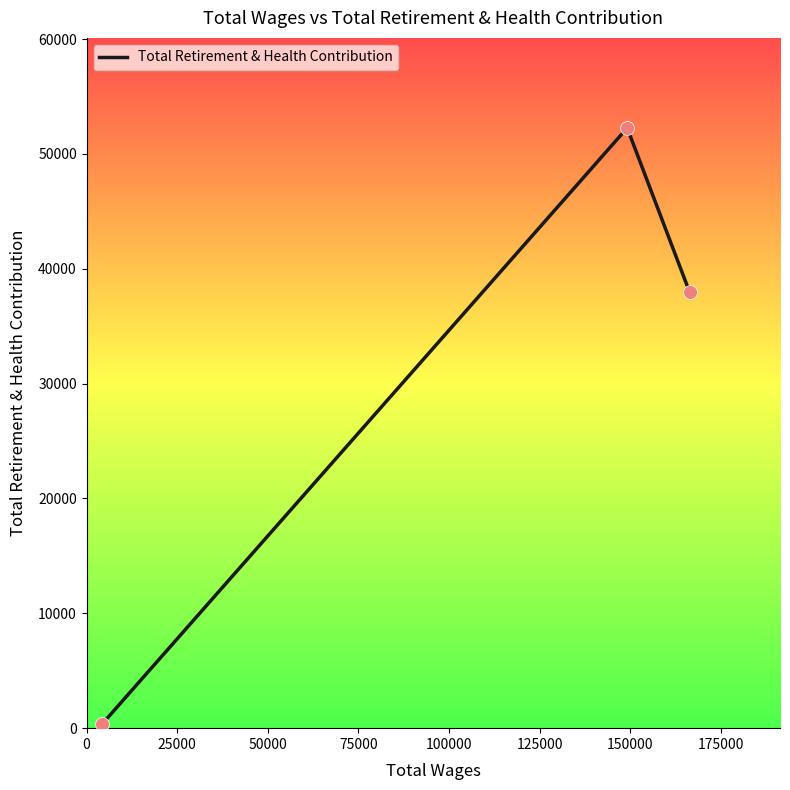

What is the sum of all values?

90626